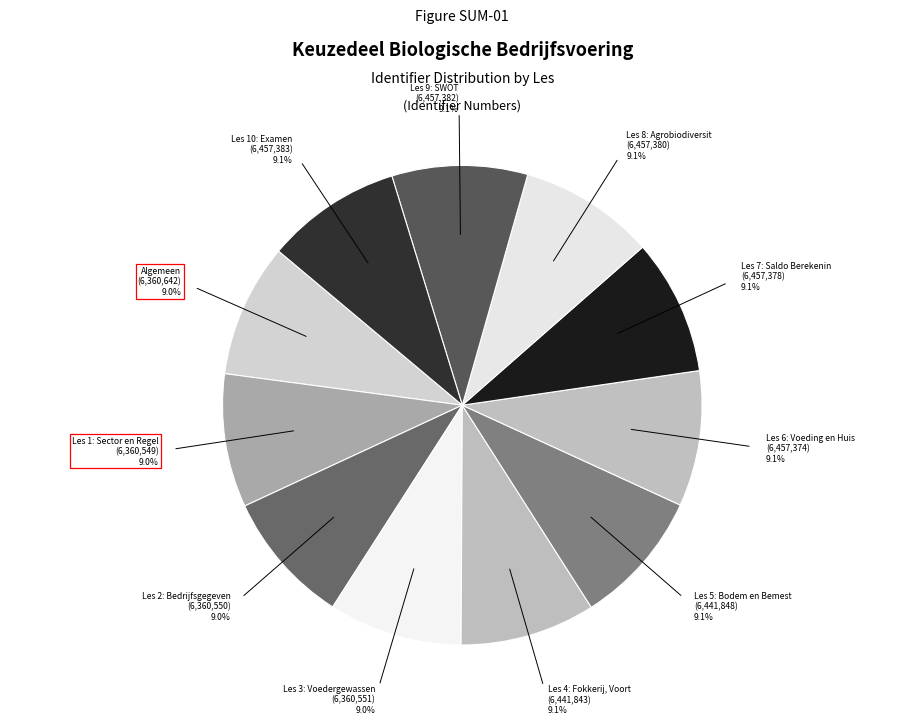

Which category has the biggest portion of the pie?

Les 10: Examen